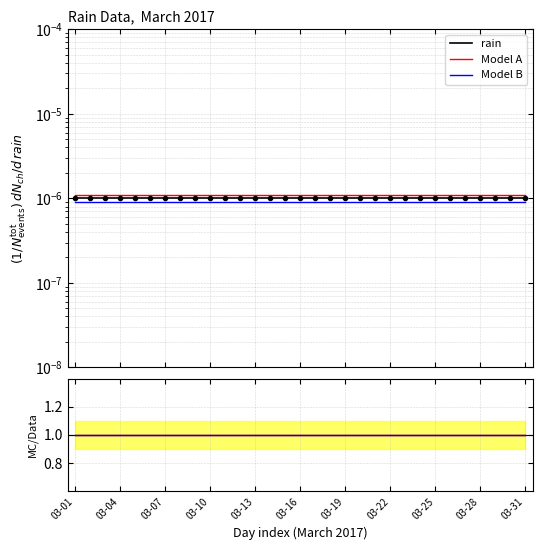

Which category has the lowest value in the rain series?

03-01